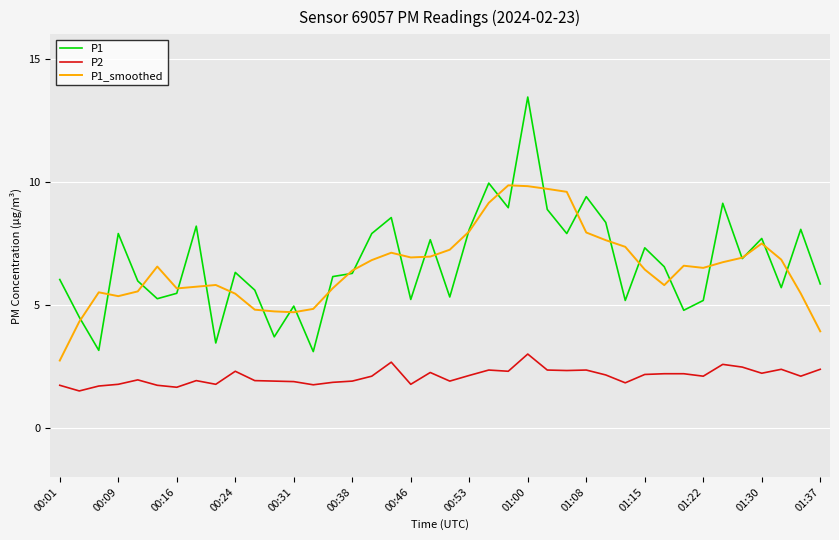

True or false: P2 and P1 intersect in this chart.

False